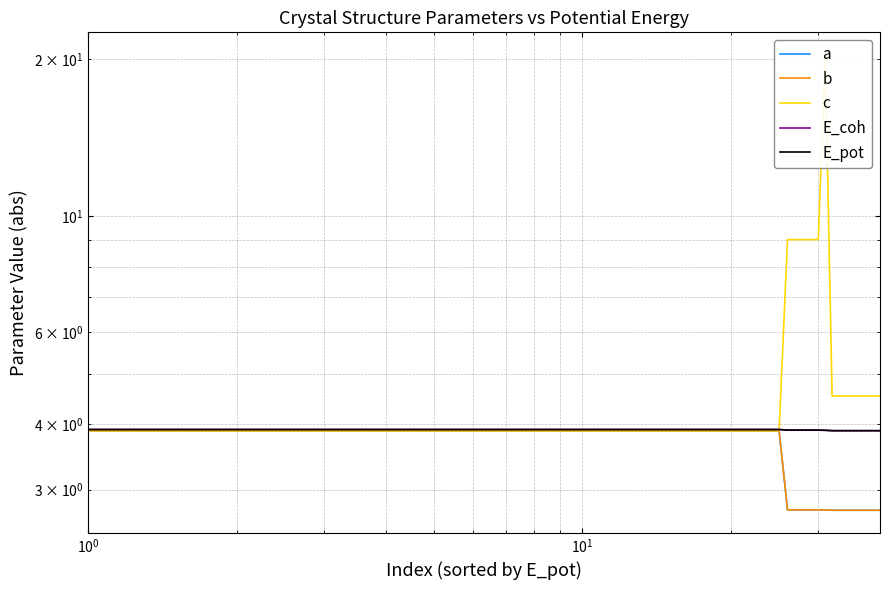

What is the value of the E_coh point at the 8th from the left?

3.9